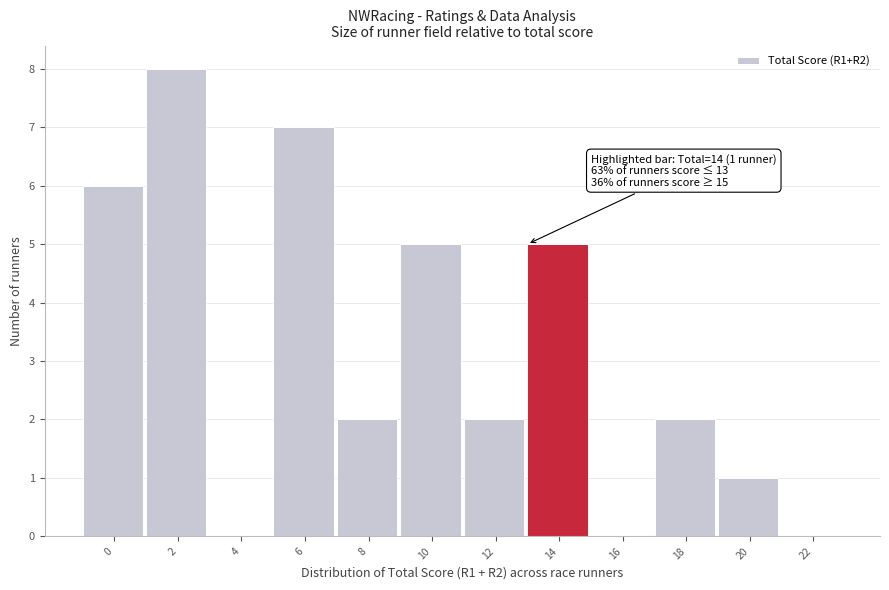

Reading left to right, transcribe all the data shown in this chart.

0=6	2=8	4=0	6=7	8=2	10=5	12=2	14=5	16=0	18=2	20=1	22=0